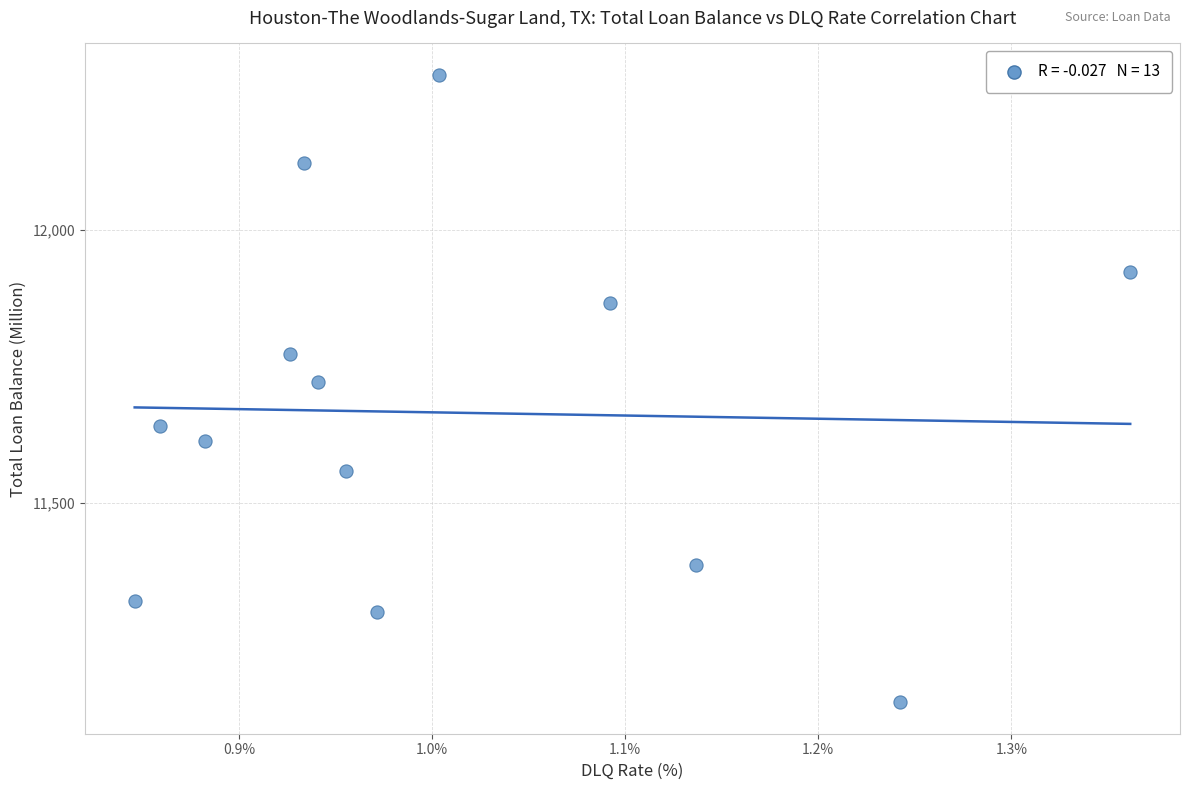

What Y value in the scatter plot is closest to 11709?

11722.2